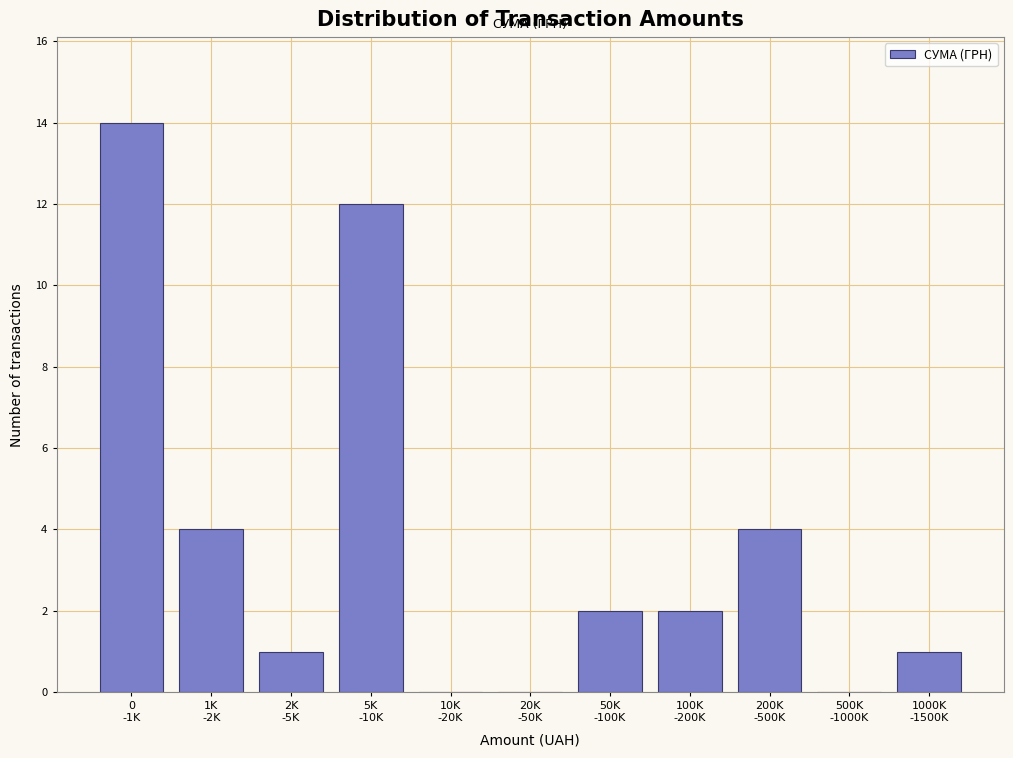

What is the maximum value shown in the chart?

14